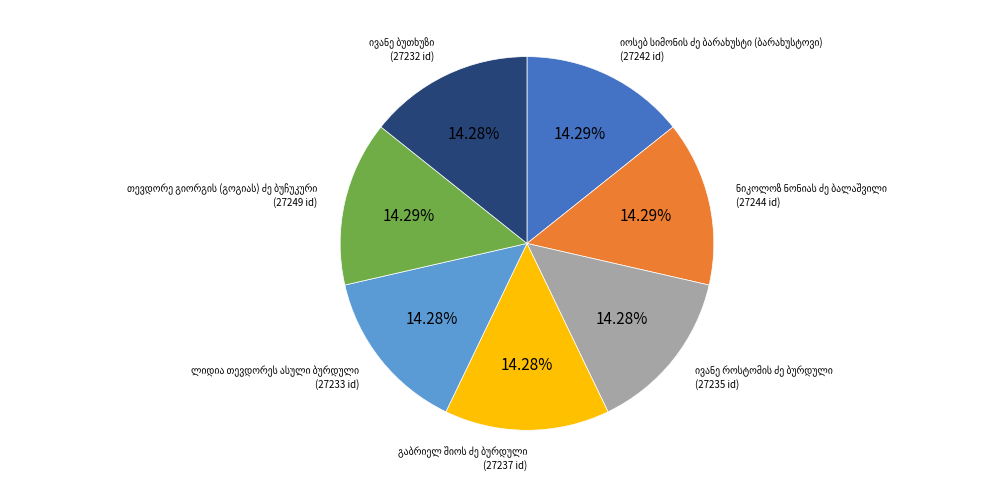

How many segments does this pie chart have?

7